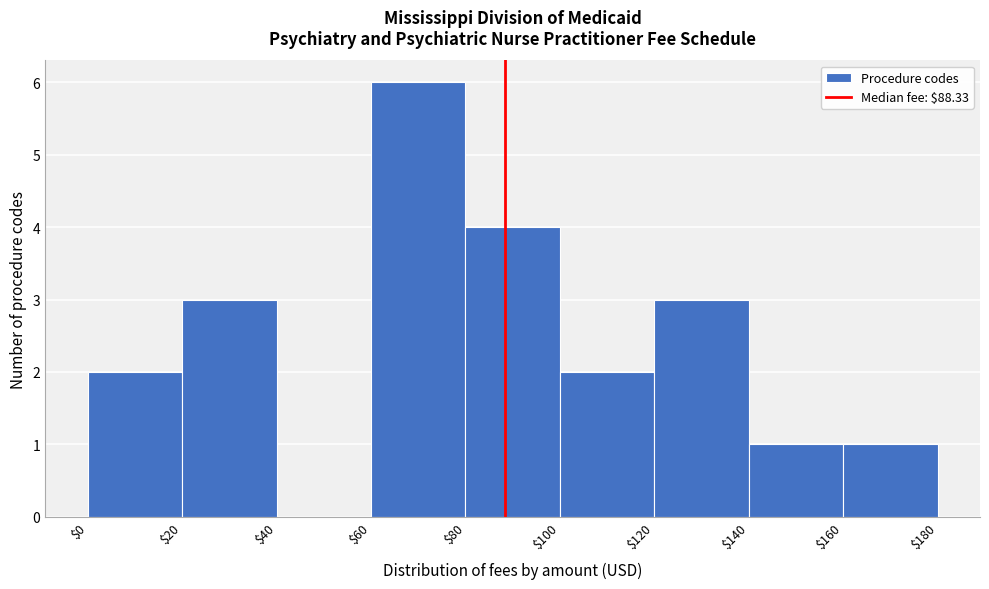

Which range on the x-axis has the tallest bar?

$60 to $80